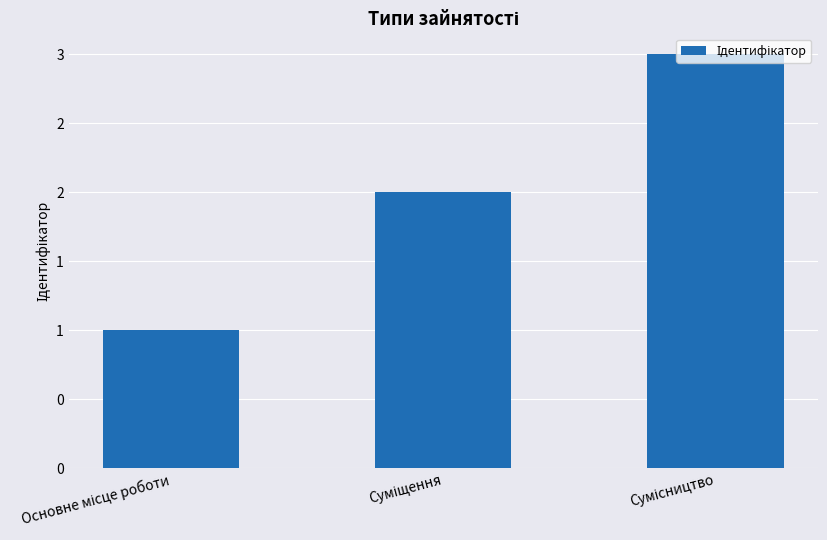

Reading right to left, list all the values displayed in this chart.

3	2	1